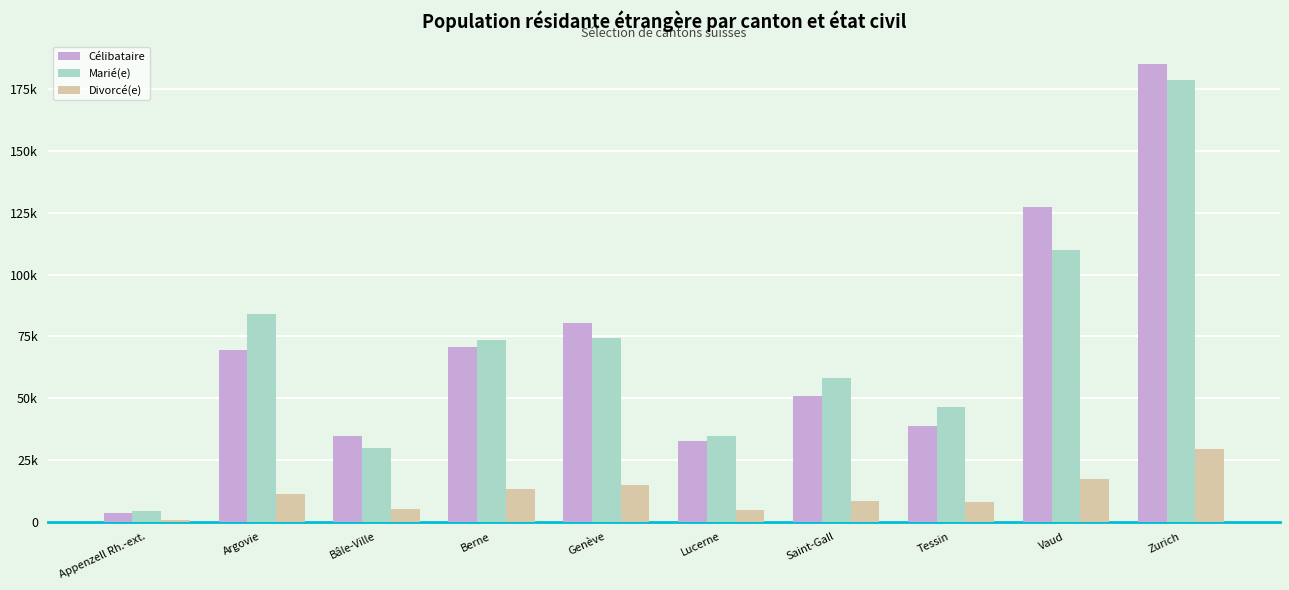

What are all the series names shown in the legend?

Célibataire, Marié(e), Divorcé(e)